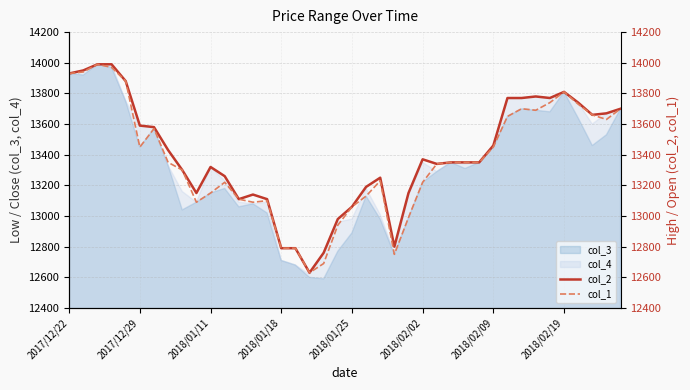

What is the minimum value for col_4?

12620